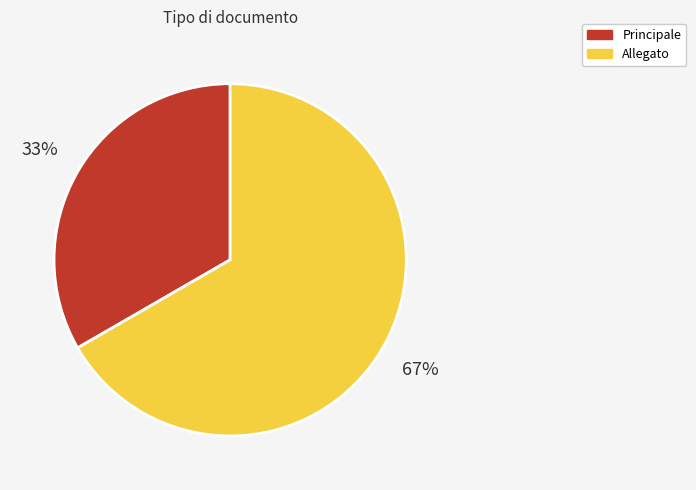

Does Principale account for over 50% of the chart?

No